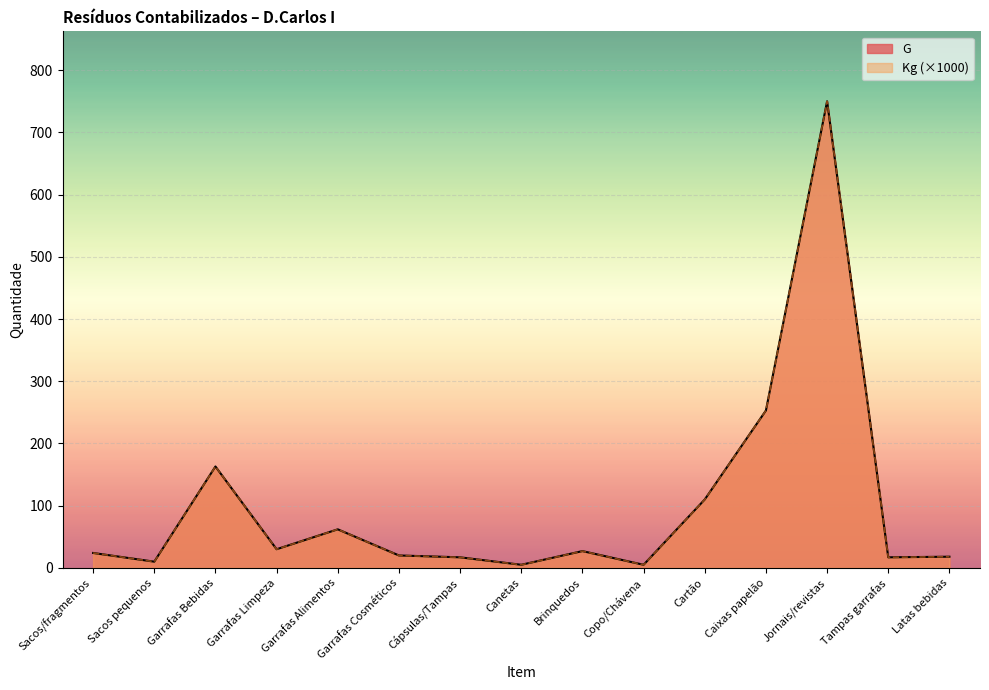

How many lines are shown in the chart?

2